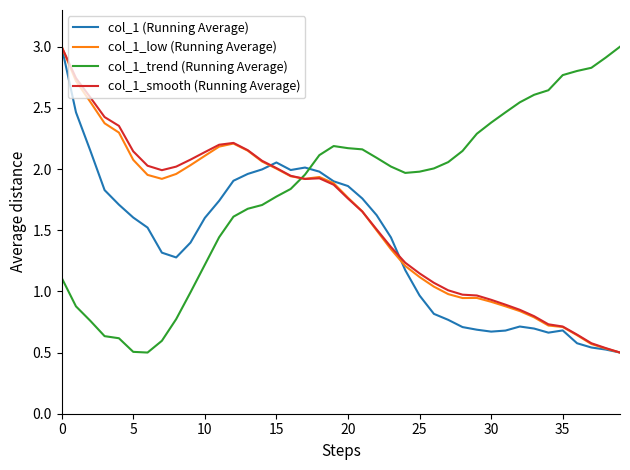

Does the chart display data point markers on the line(s)?

No